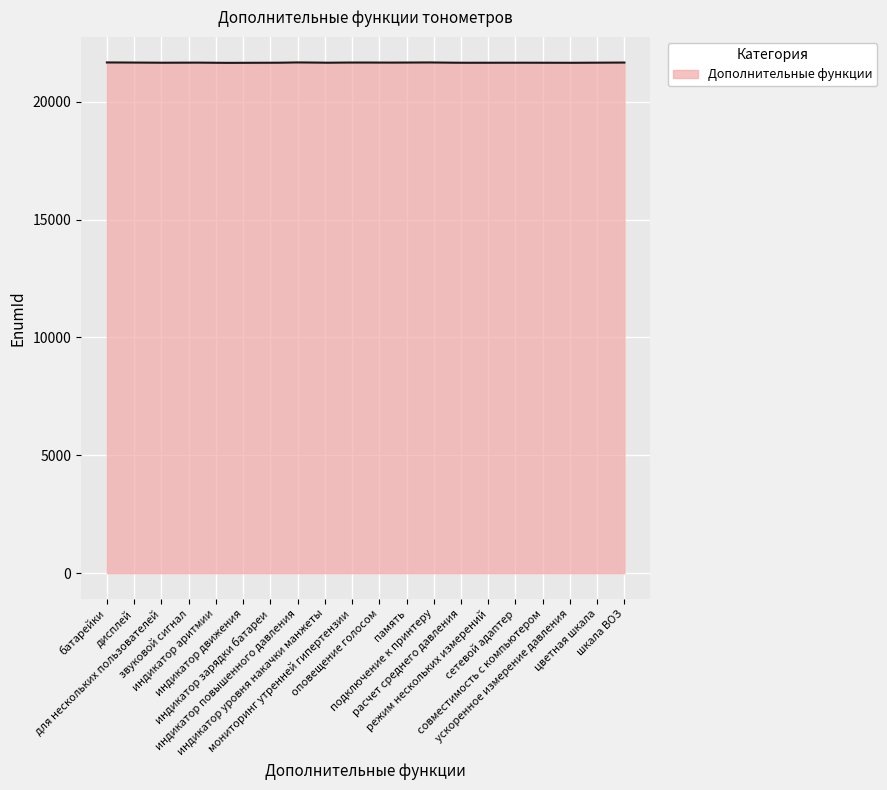

What is the smallest value displayed?

21651.1